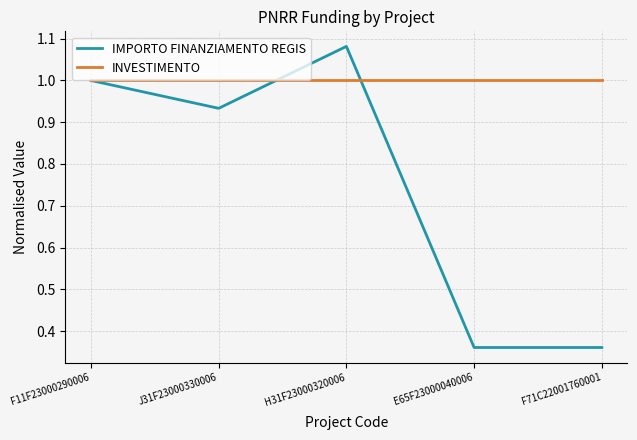

At which category is the sum across all series the highest?

H31F23000320006